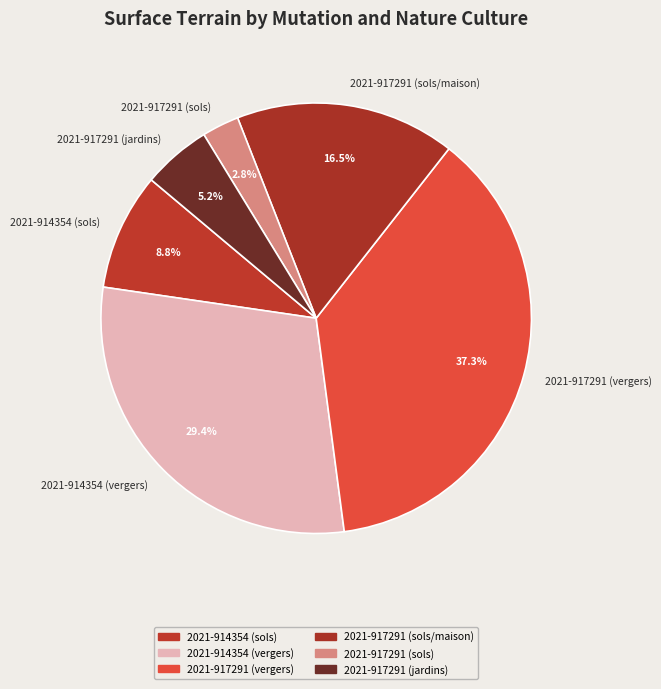

Is it true that 2021-914354 (sols) is 15% of the pie?

False